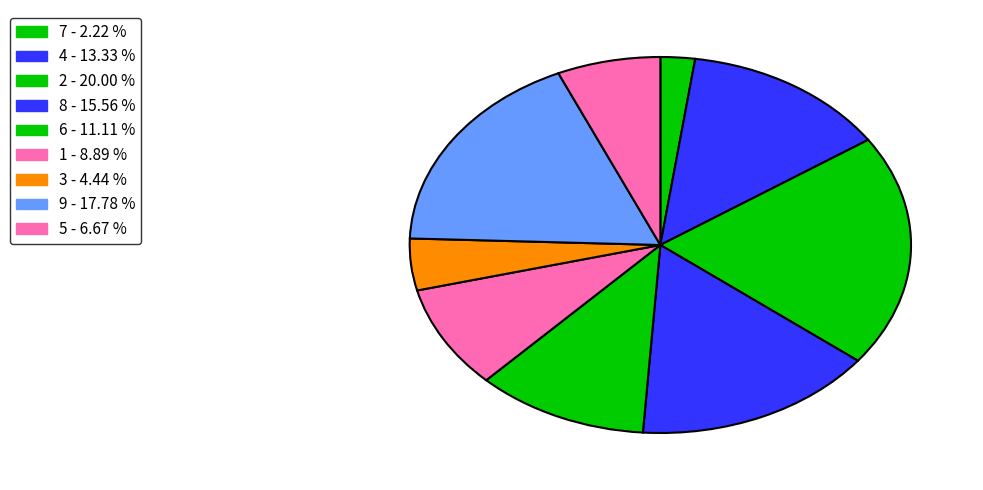

True or false: 7 accounts for 2% of the total.

True